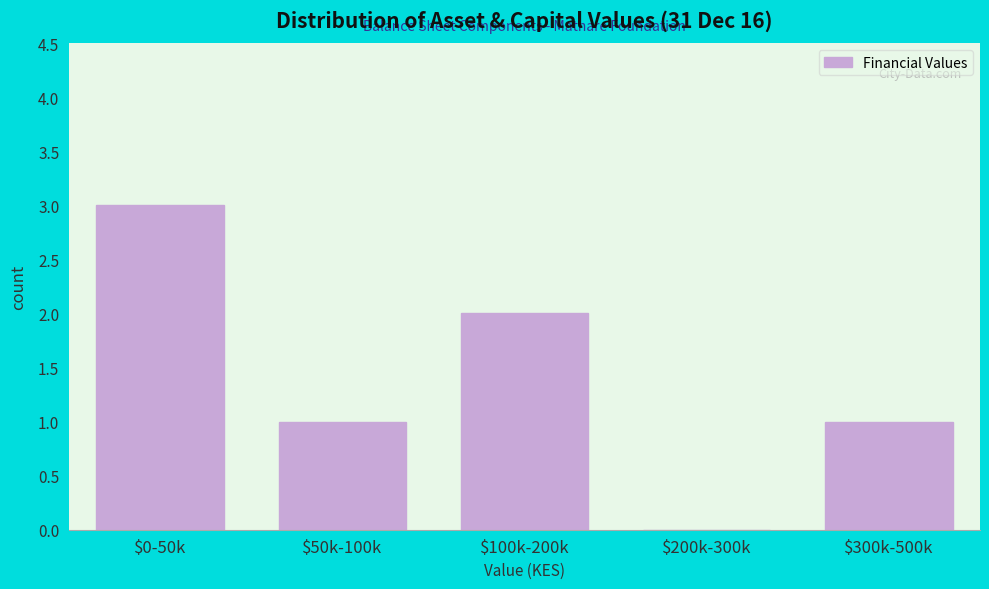

What is the sum of all values?

7